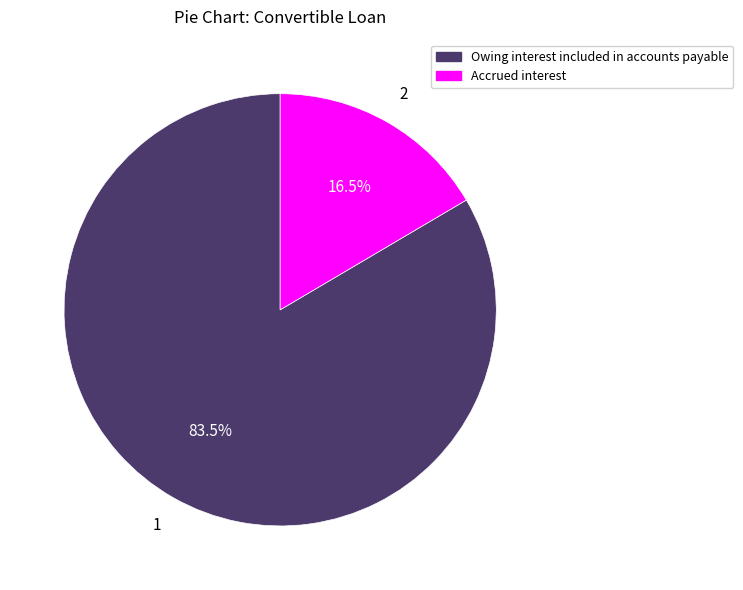

To the nearest percent, what is the average slice percentage?

50%